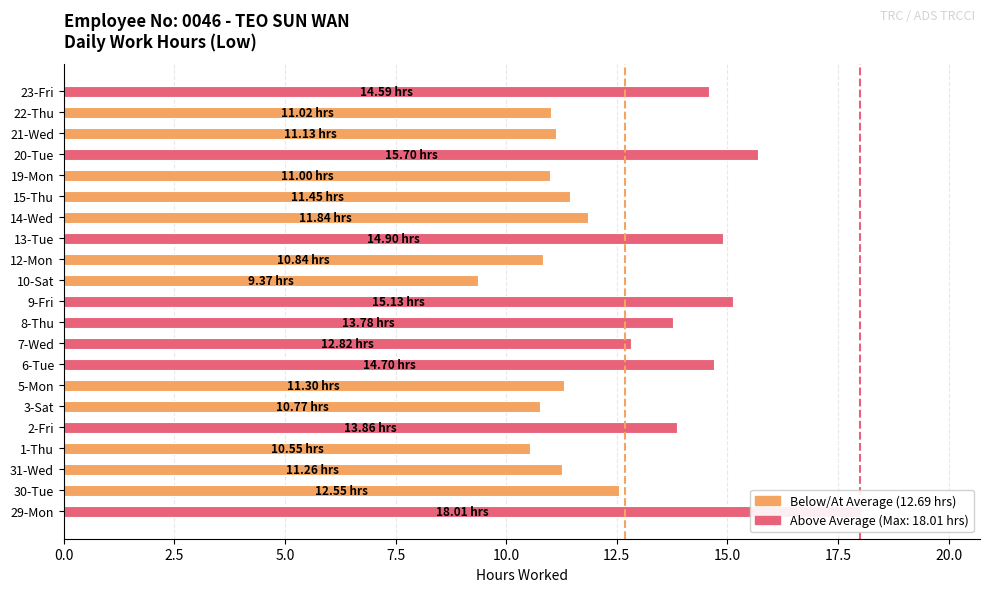

How many data points are above 11?

16